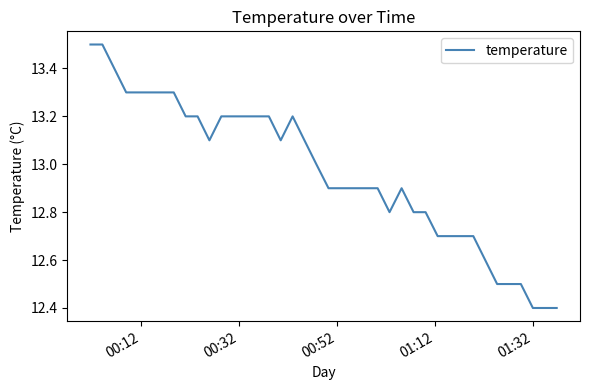

What is the maximum value shown in the chart?

13.5